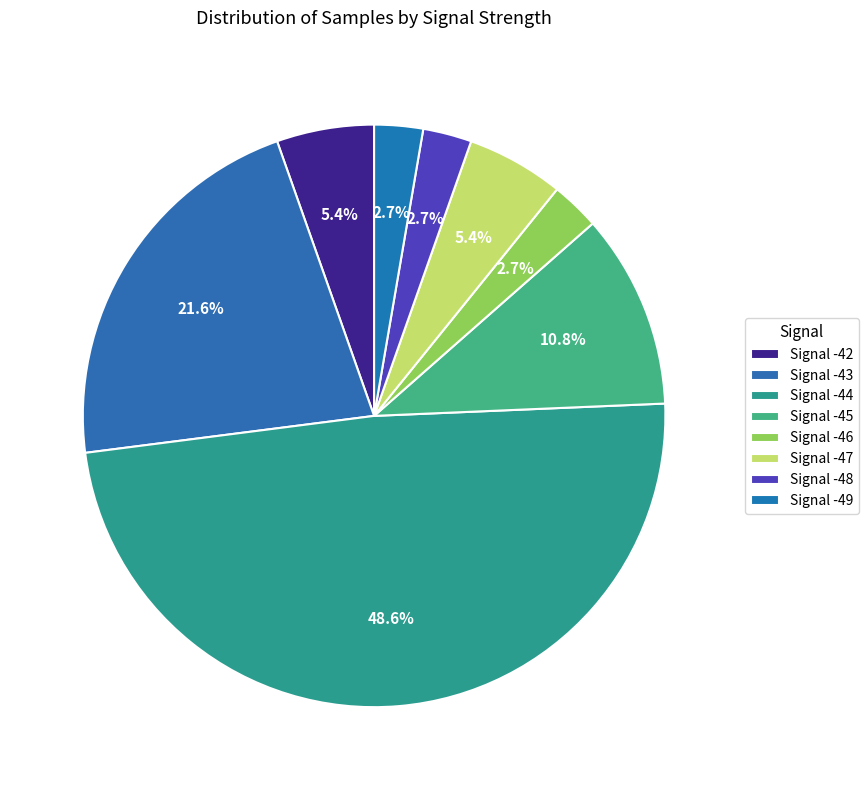

Rank the categories by value from lowest to highest.

Signal -46, Signal -48, Signal -49, Signal -42, Signal -47, Signal -45, Signal -43, Signal -44